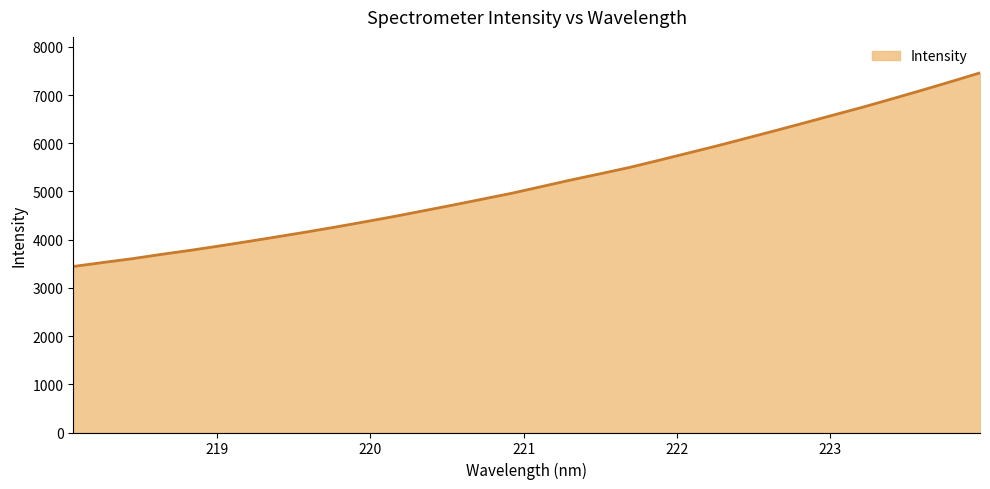

What is the difference between the maximum and minimum values?

4016.4